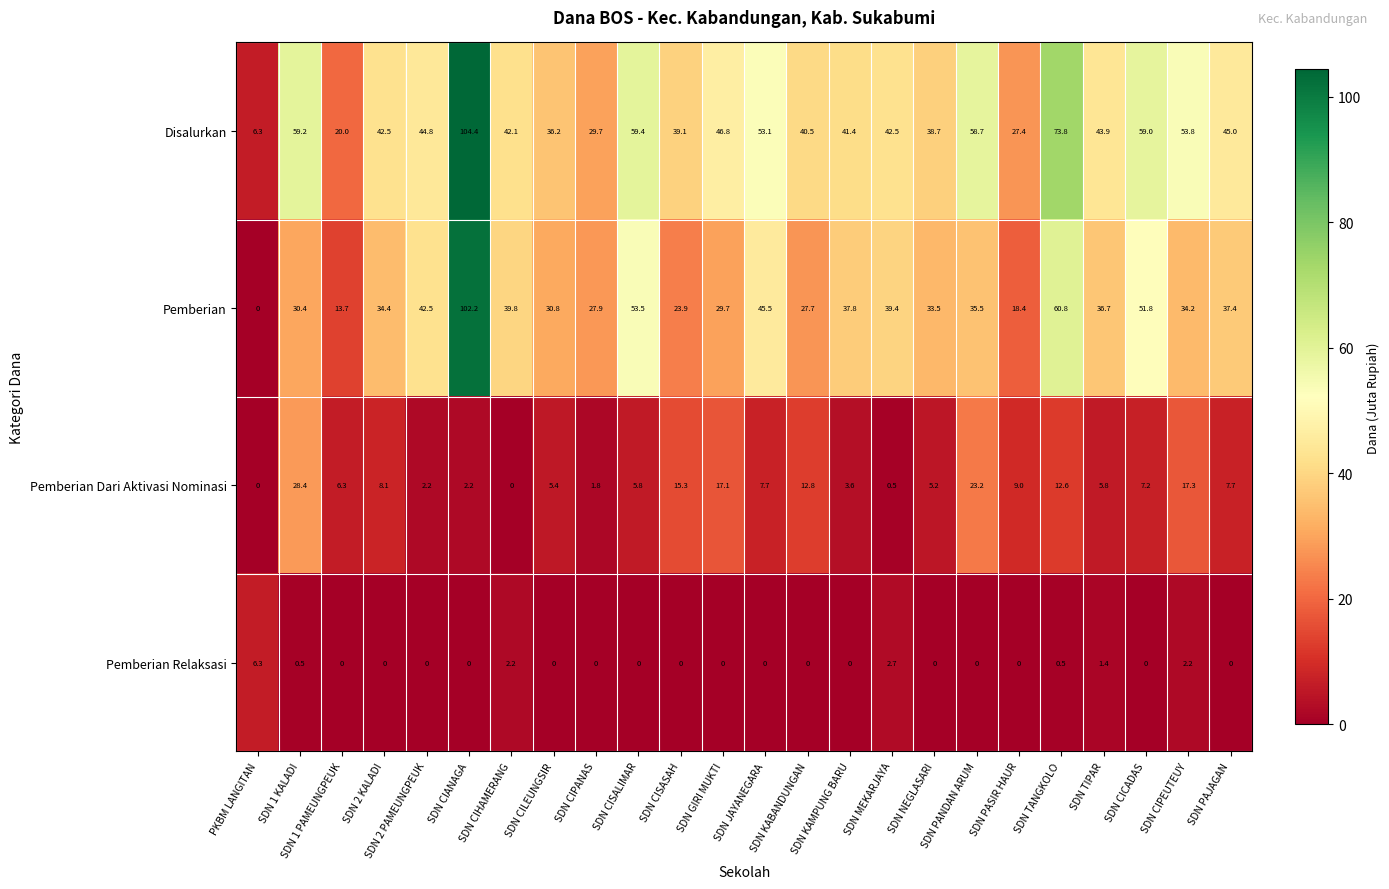

Count the number of data series in this chart.

4